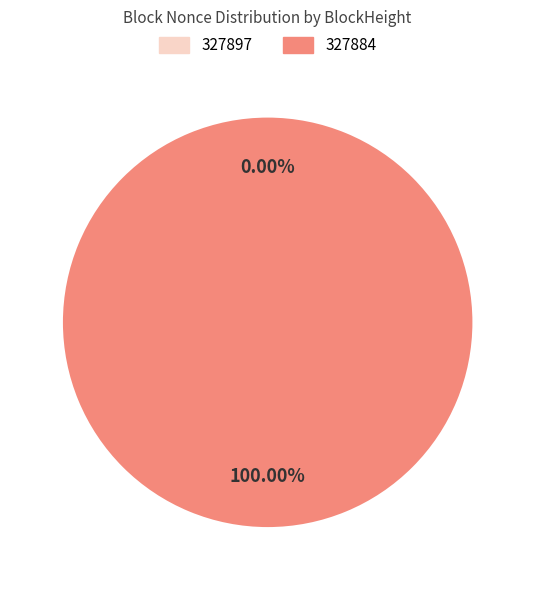

To the nearest percent, what is the difference between the largest and smallest slice percentages?

100%